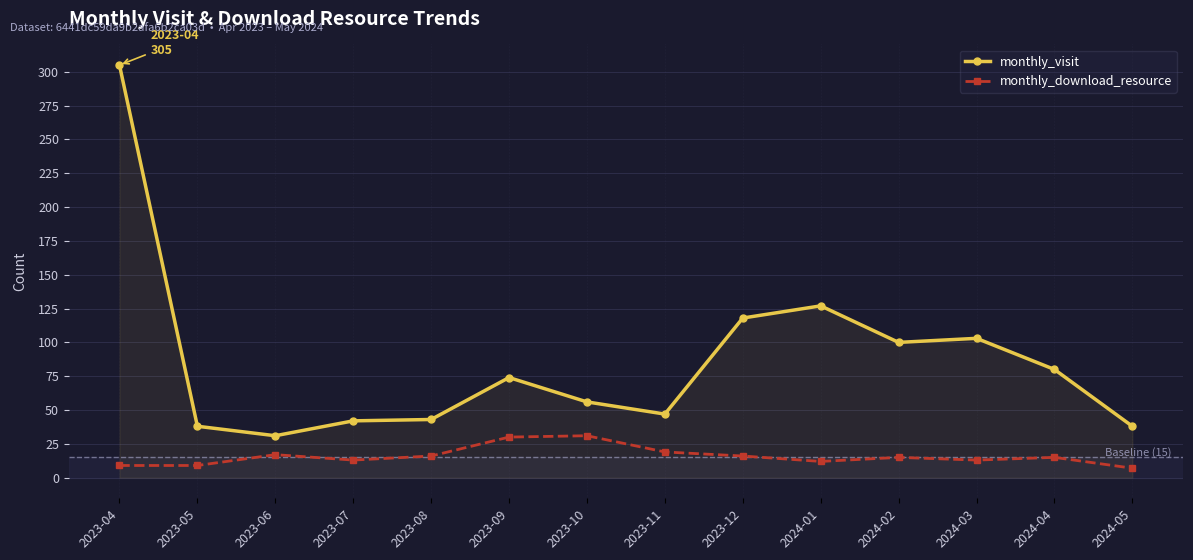

What position from the right is 2024-02?

4